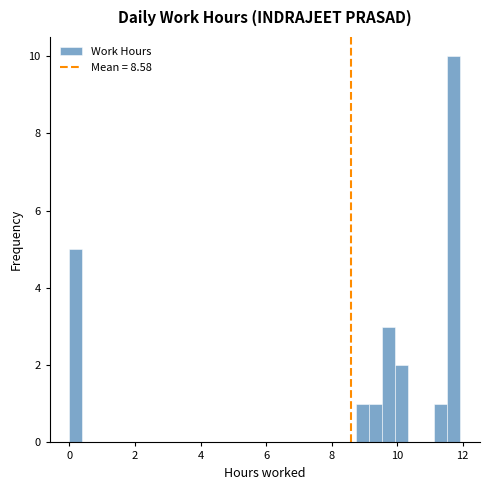

Read against the x-axis, roughly where is the centre of the tallest bar?

11.8